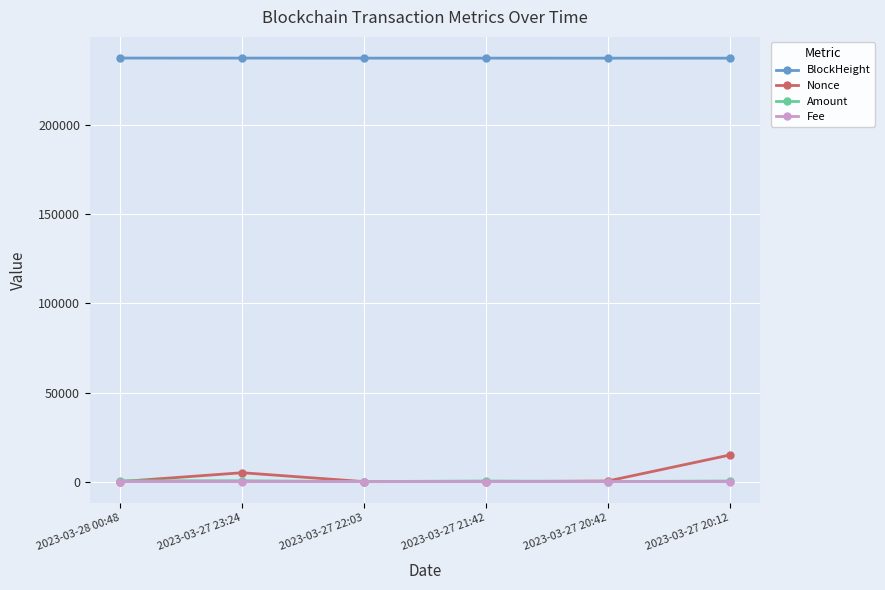

At which category is the sum across all series the highest?

2023-03-27 20:12